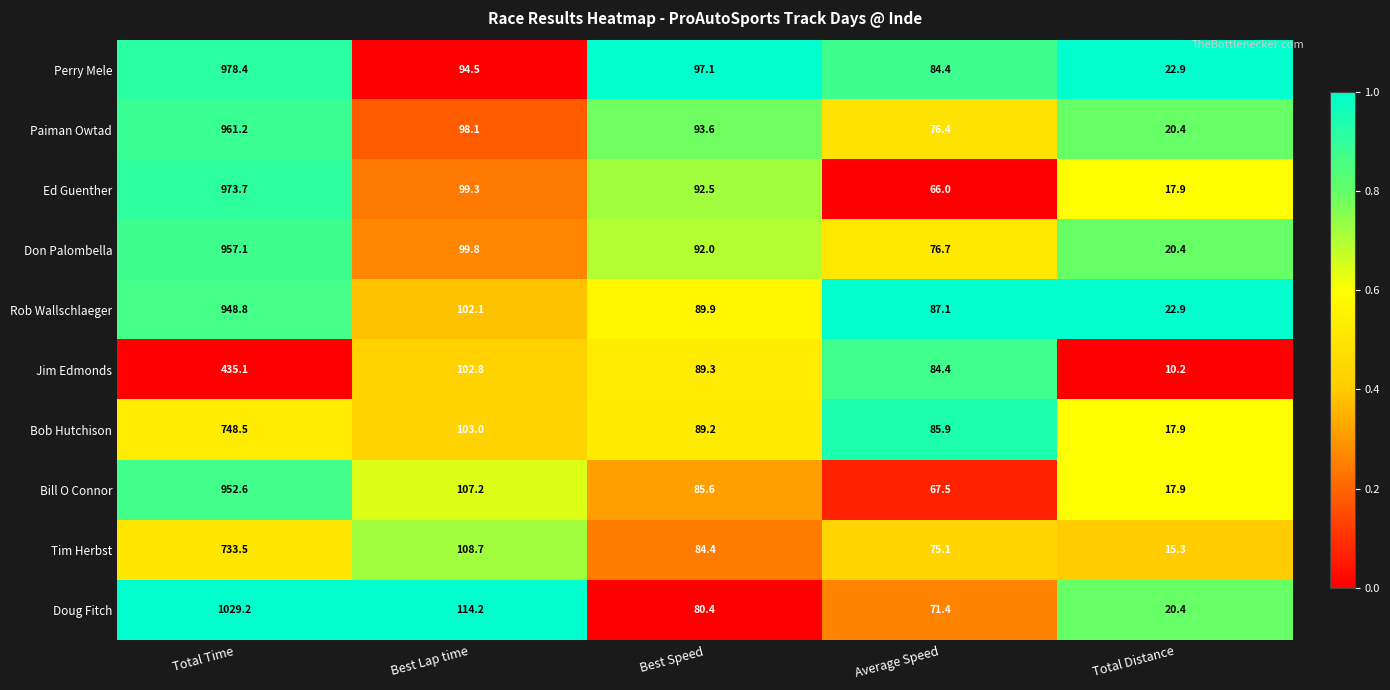

Which series has the largest range (max minus min)?

Doug Fitch